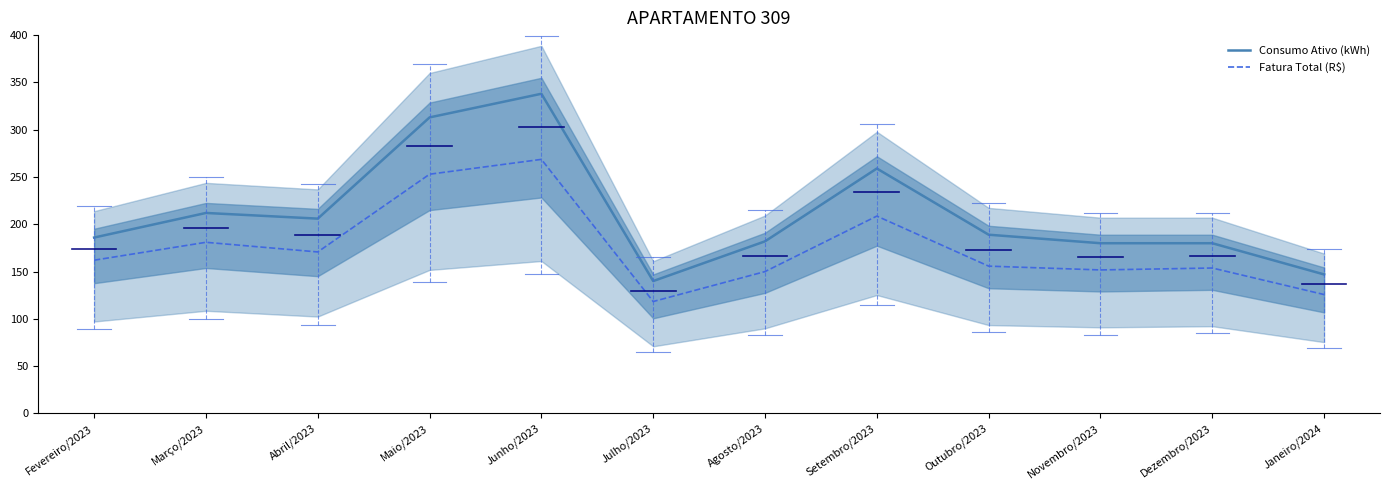

What is the minimum value for Fatura Total (R$)?

118.4